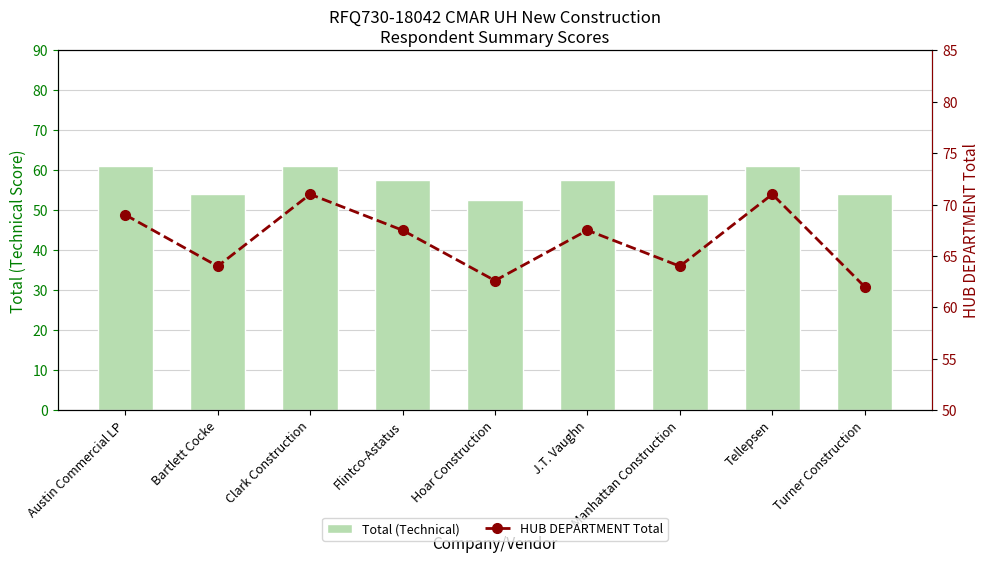

What position from the left is Hoar Construction?

5